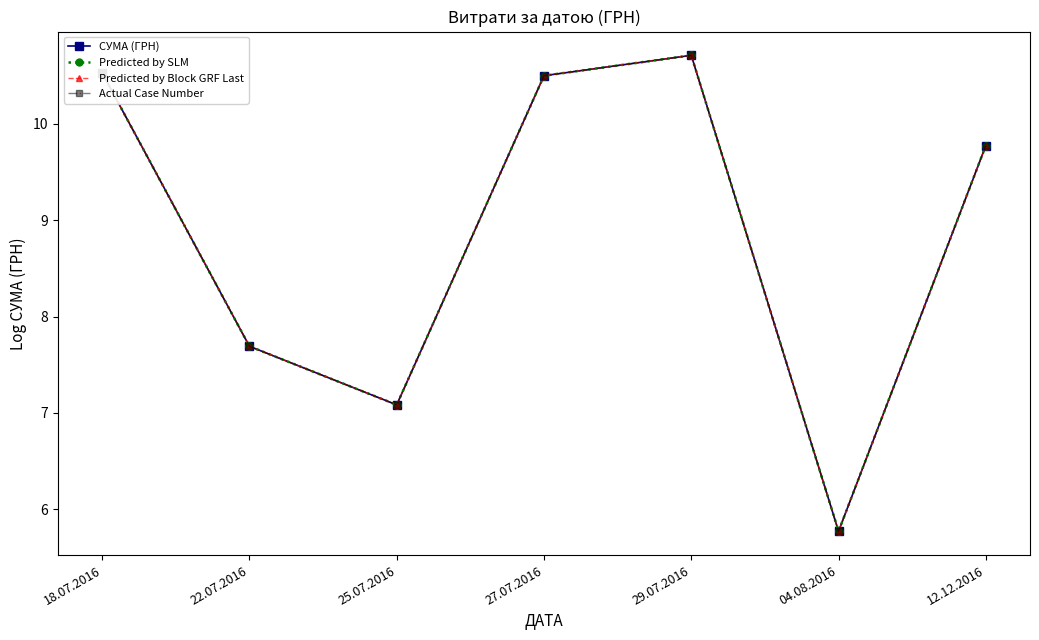

What is the label of the 2nd point from the right?

04.08.2016